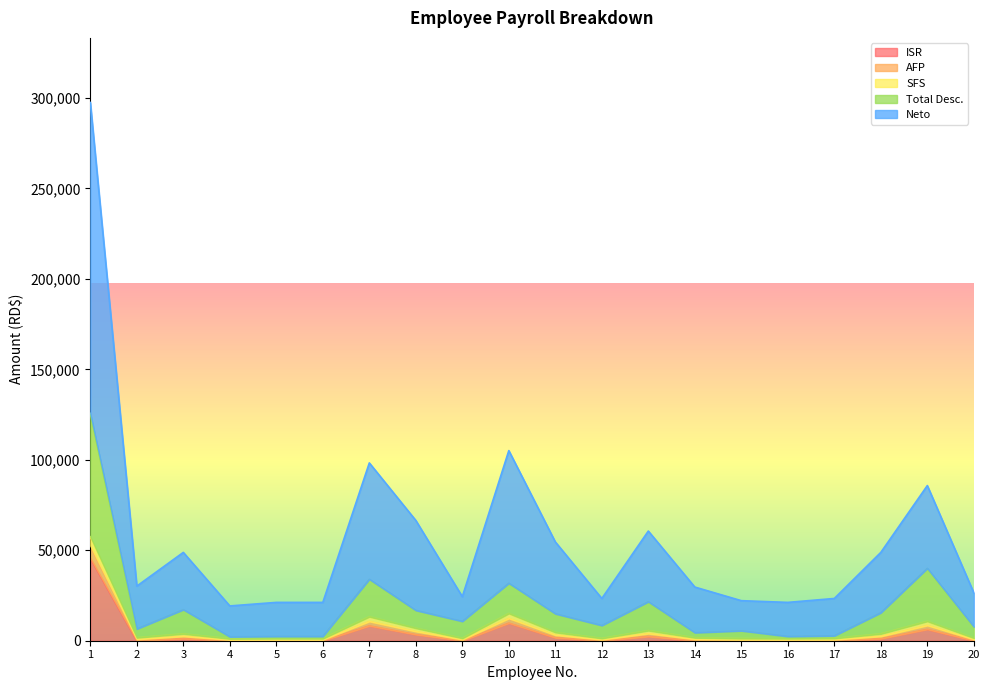

Which series has the largest range (max minus min)?

Neto